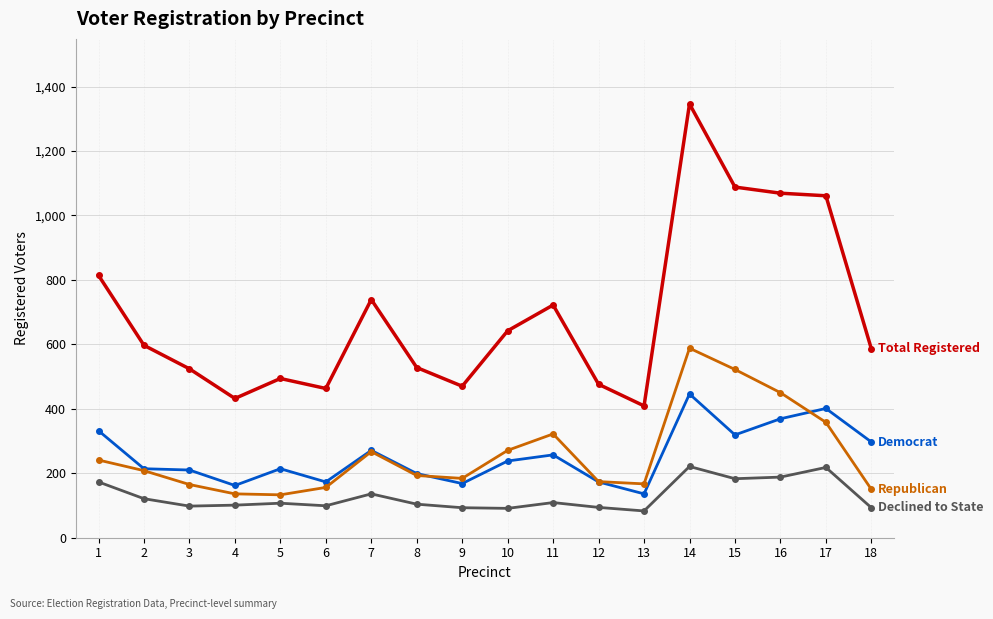

What is the difference between the highest and lowest values at 15?

905